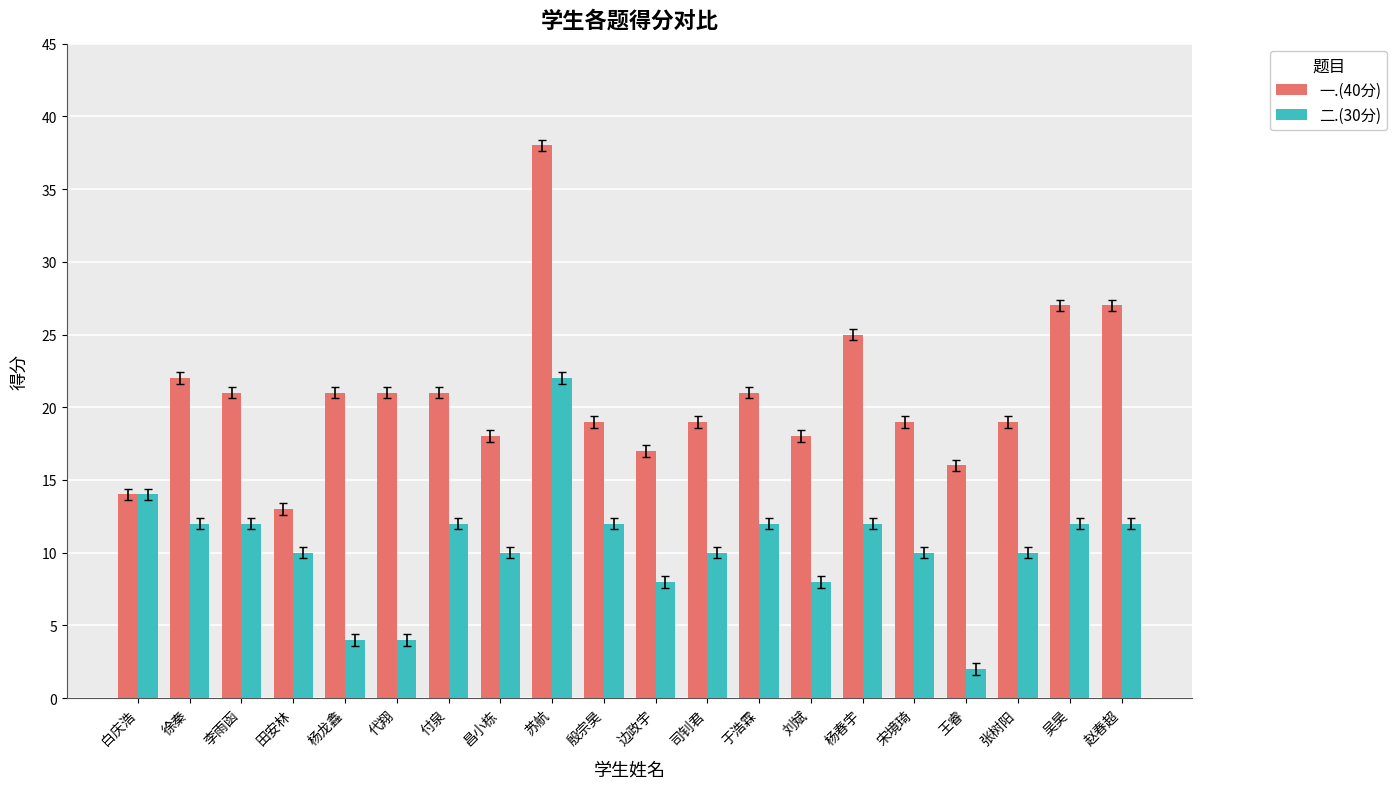

Between 李雨函 and 苏航, which series saw the biggest shift?

一.(40分)